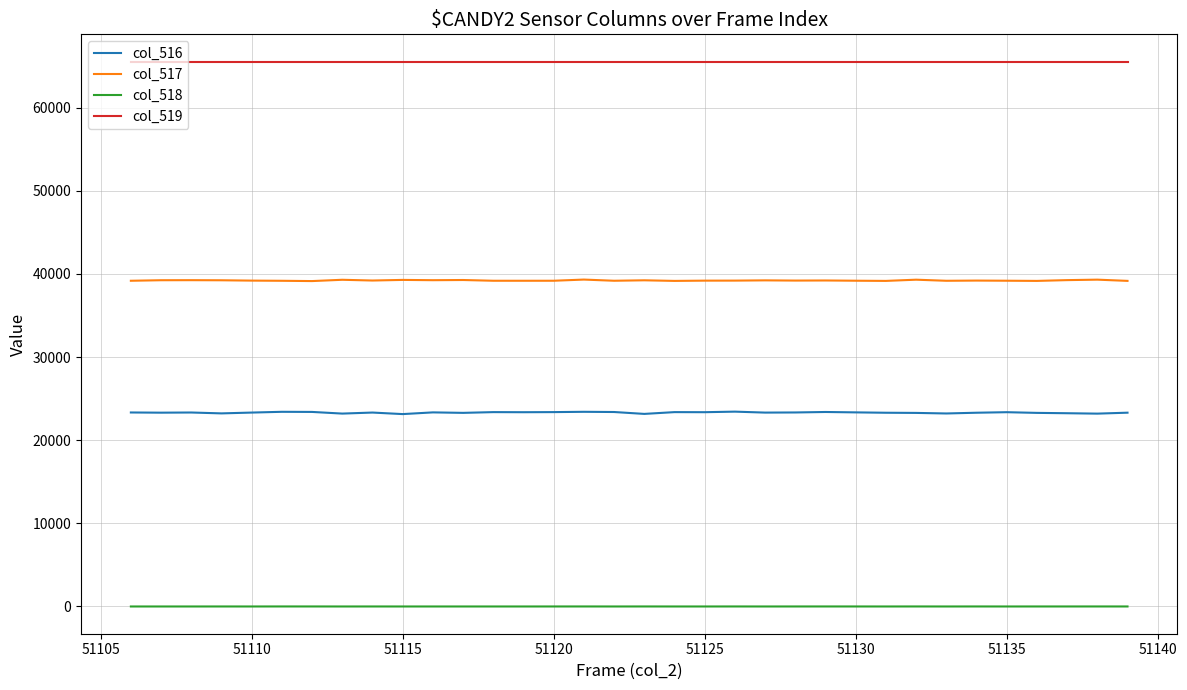

Which series has the largest total across all categories?

col_519